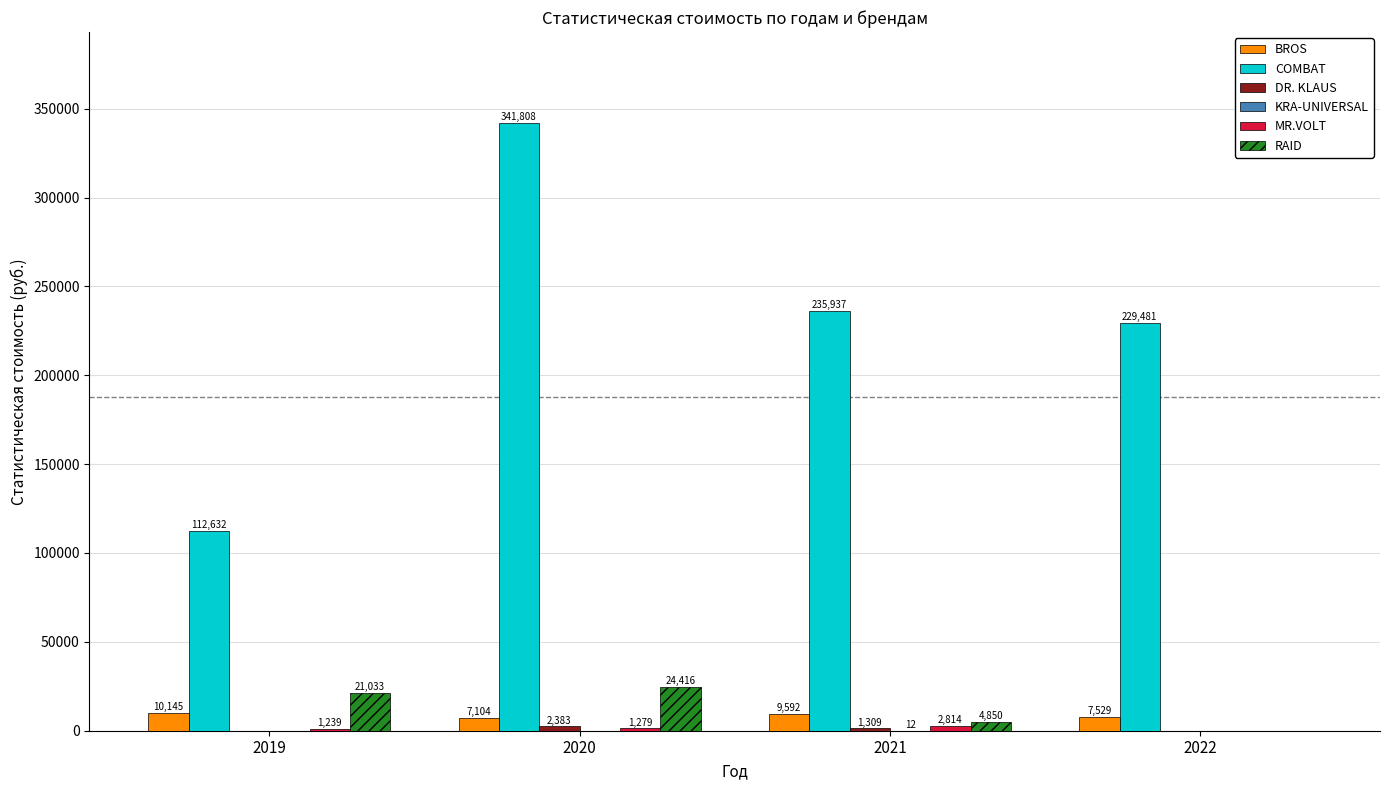

At which label does RAID reach its peak?

2020